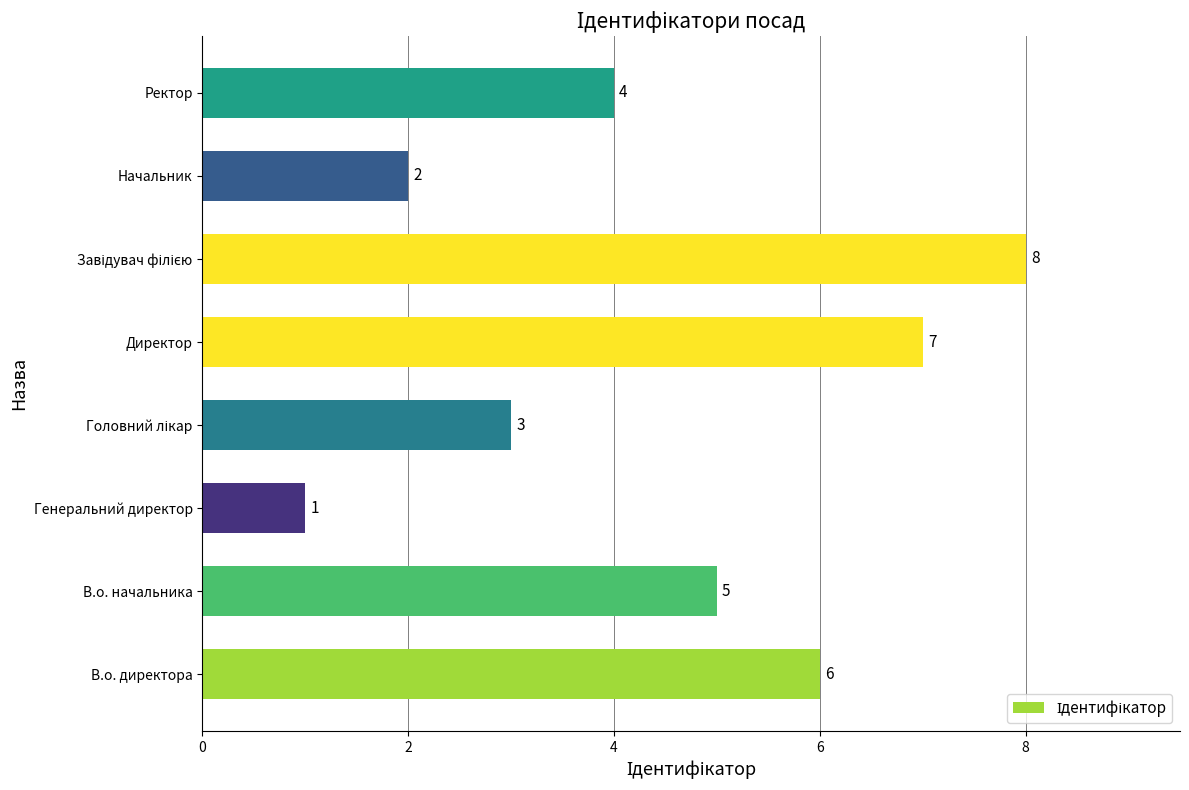

Reading top to bottom, list all the values displayed in this chart.

4	2	8	7	3	1	5	6